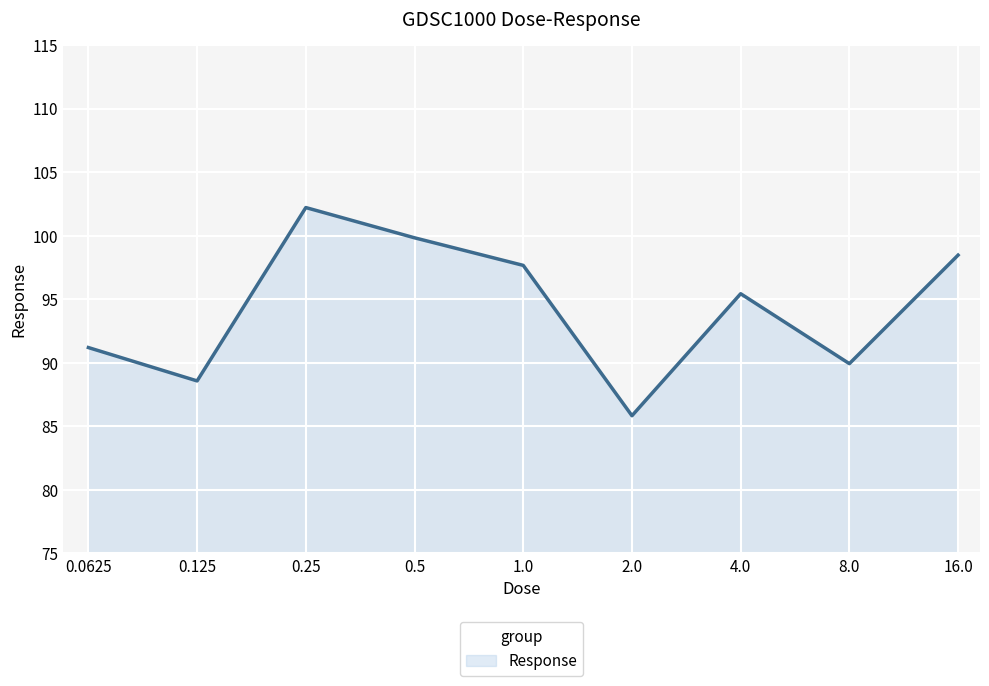

What is the smallest value displayed?

85.8